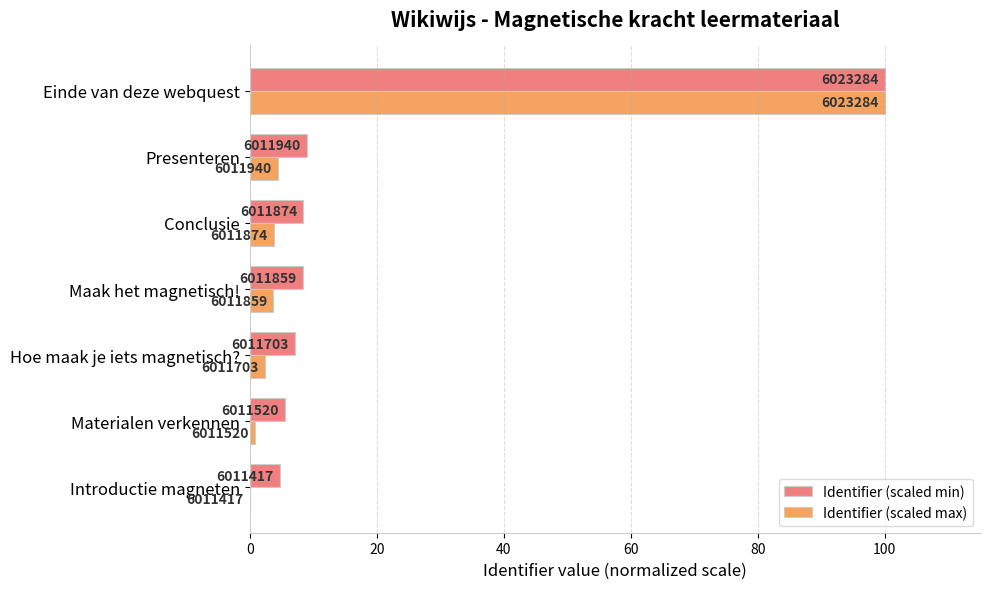

What are all the series names shown in the legend?

Identifier (scaled min), Identifier (scaled max)